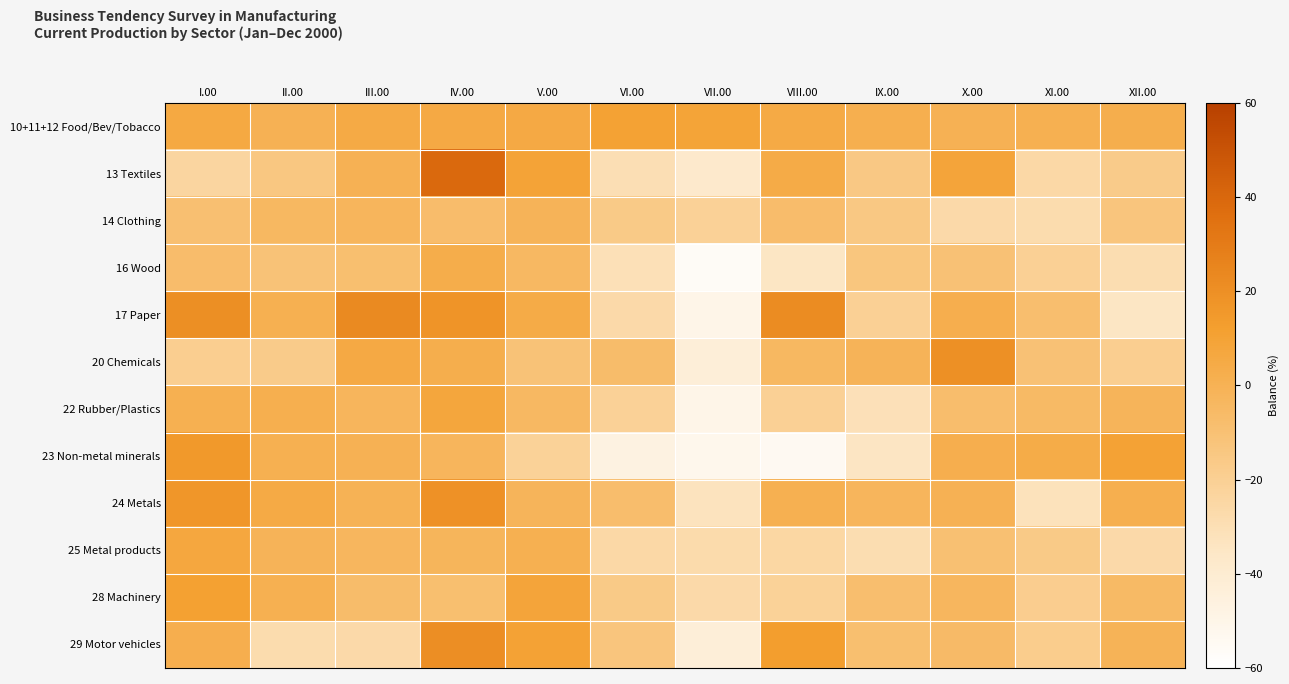

Which series changed the most between XI.00 and XII.00?

24 Metals